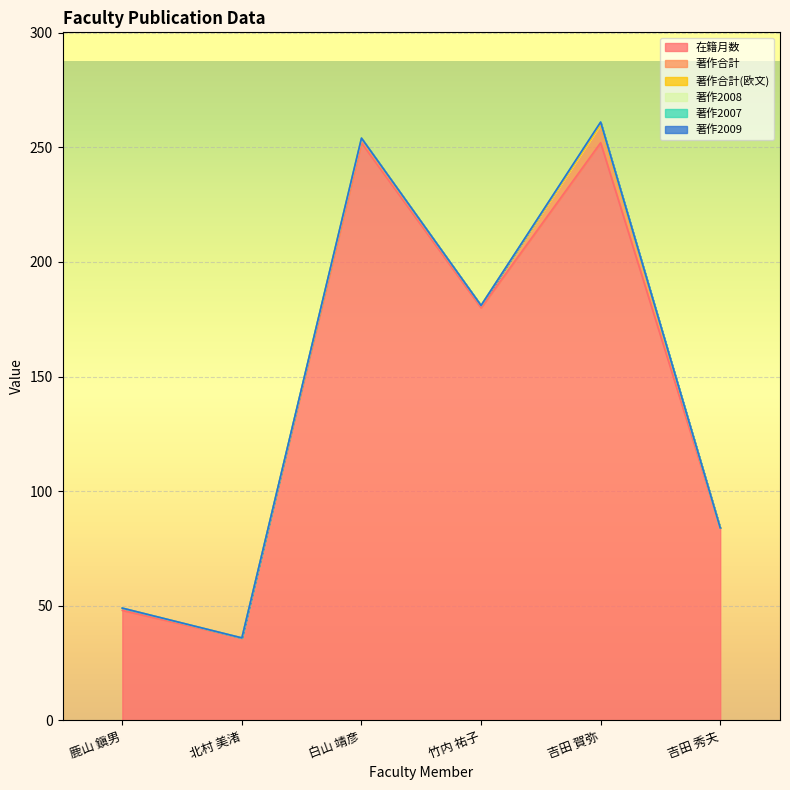

What are all the series names shown in the legend?

在籍月数, 著作合計, 著作合計(欧文), 著作2008, 著作2007, 著作2009